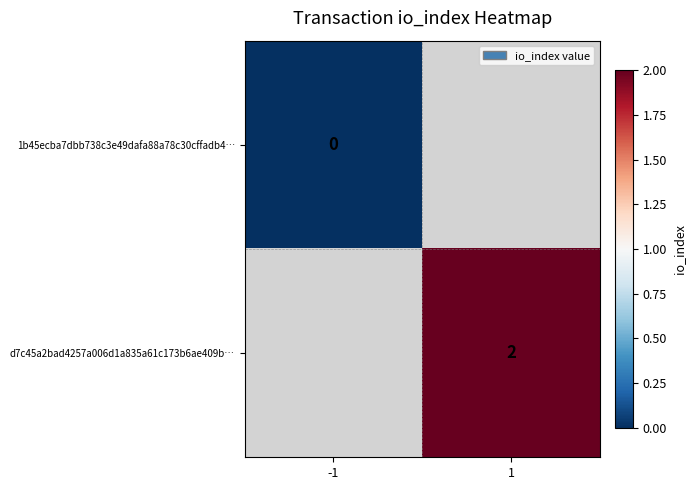

Rank the series at 1 from lowest to highest value.

1b45ecba7dbb738c3e49dafa88a78c30cffadb4…, d7c45a2bad4257a006d1a835a61c173b6ae409b…